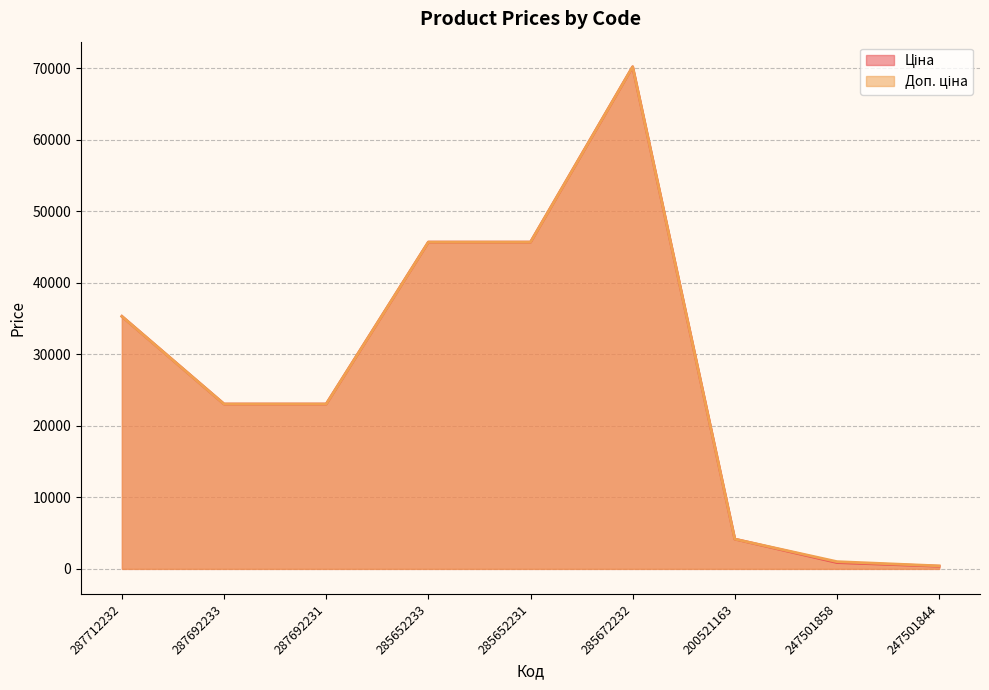

What is the spread (max minus min) of values at 247501844?

53.4